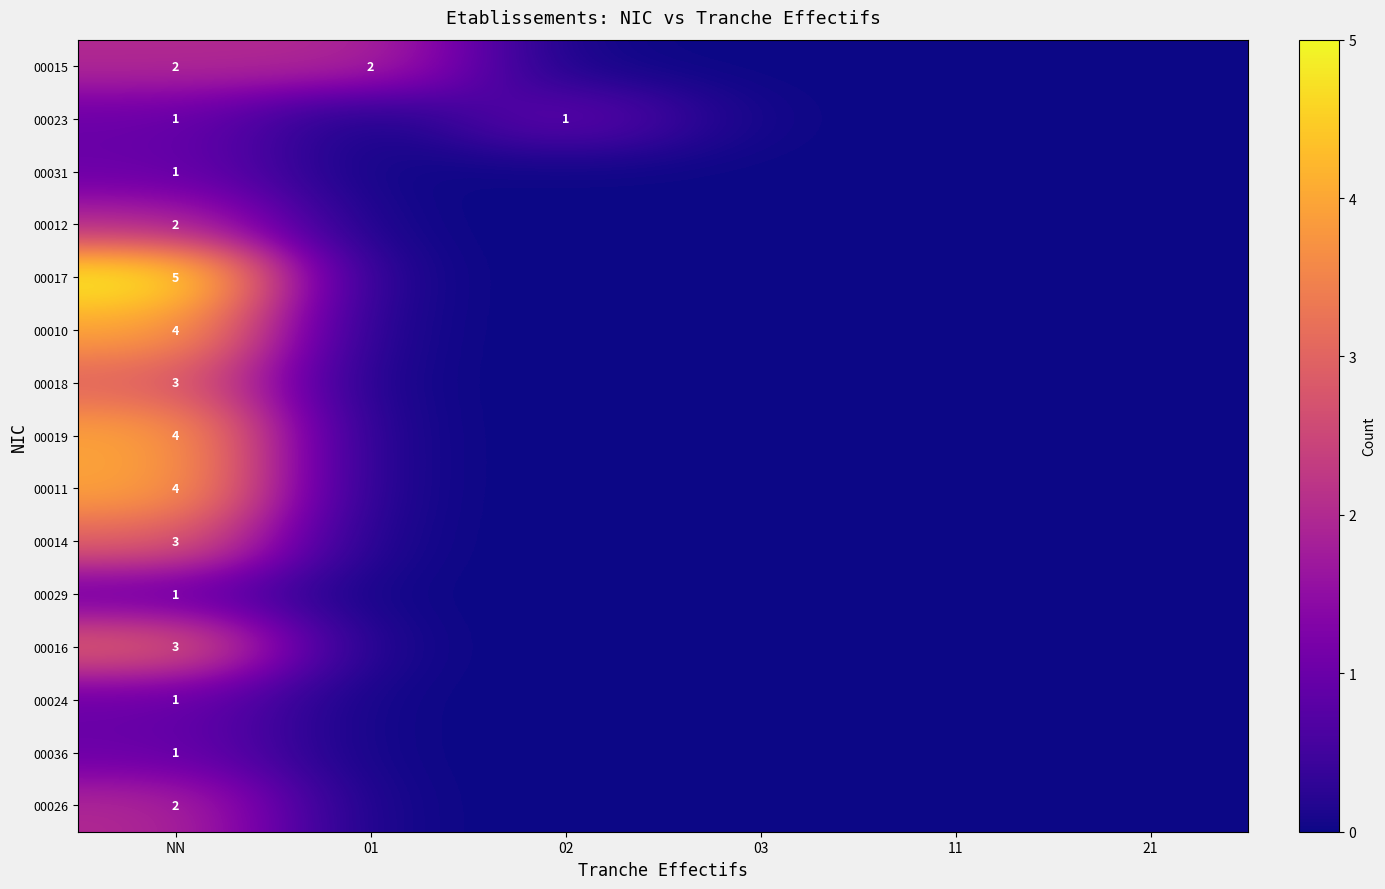

True or false: 00017 has a value of 5 at NN.

True